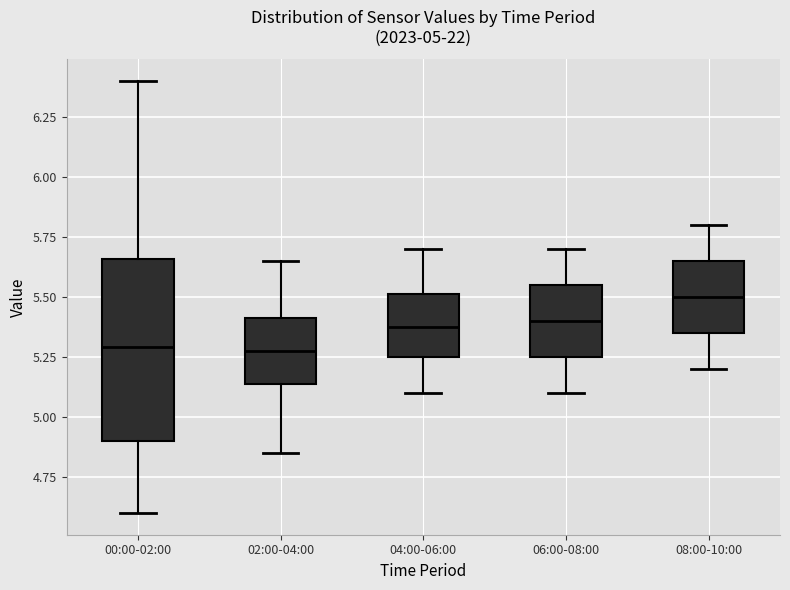

Which box is the tallest, from its lower edge to its upper edge?

00:00-02:00